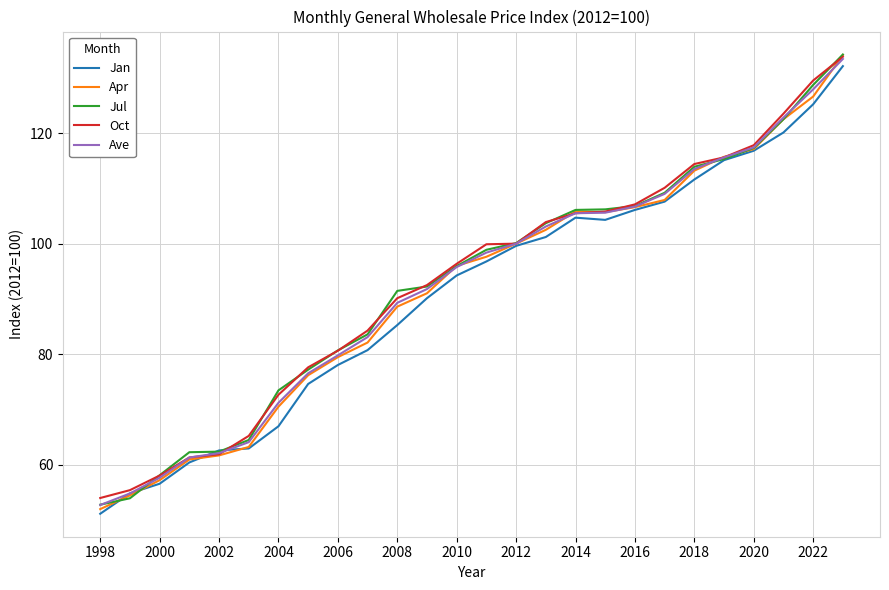

What is the maximum value shown in the chart?

134.2